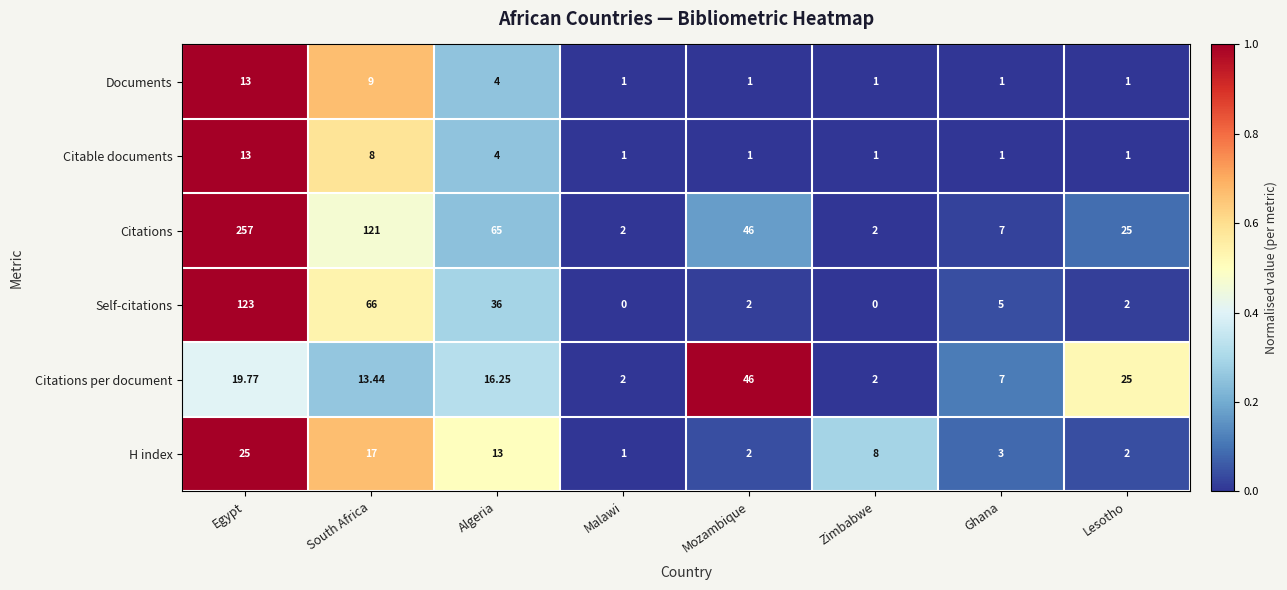

Which series changed the most between Egypt and Malawi?

Citations